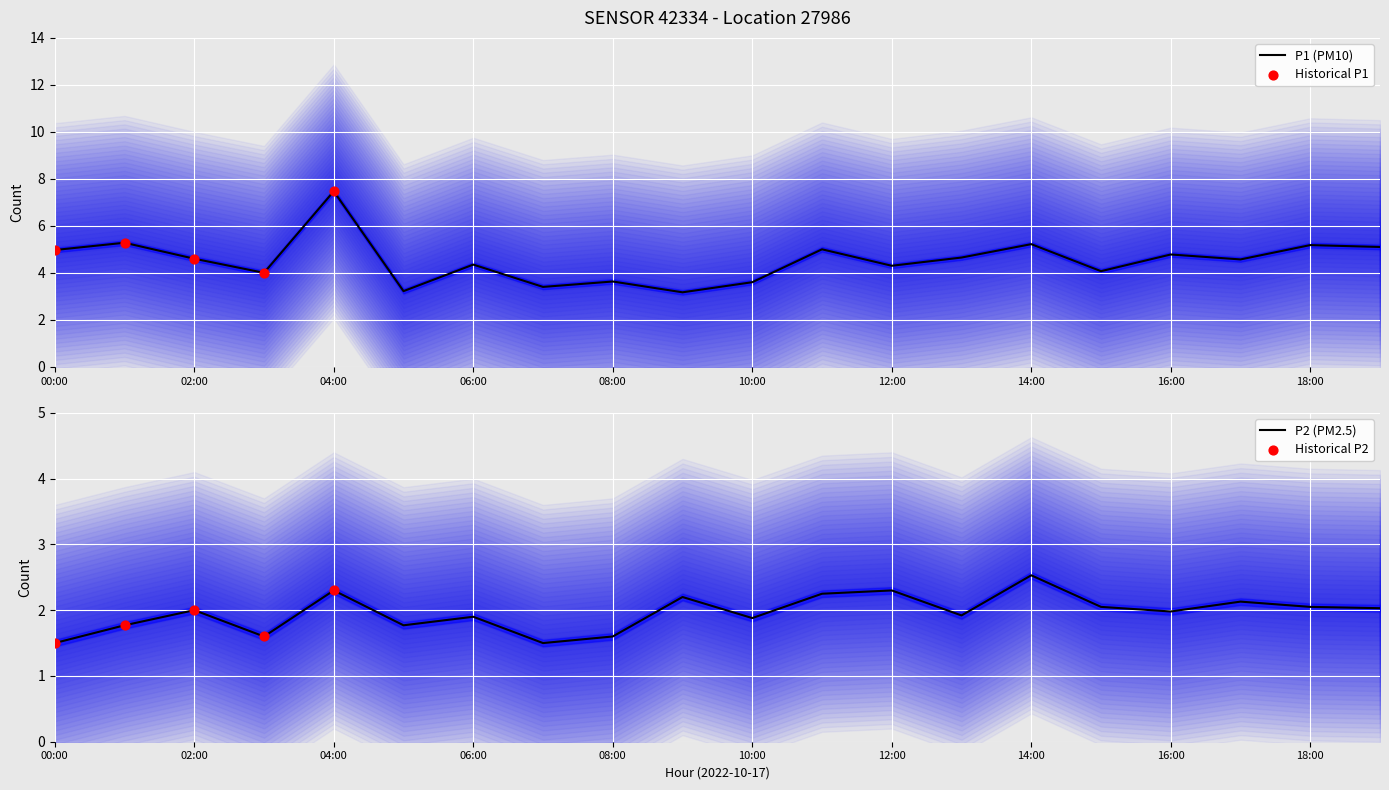

What is the minimum value for P1 (PM10)?

3.2